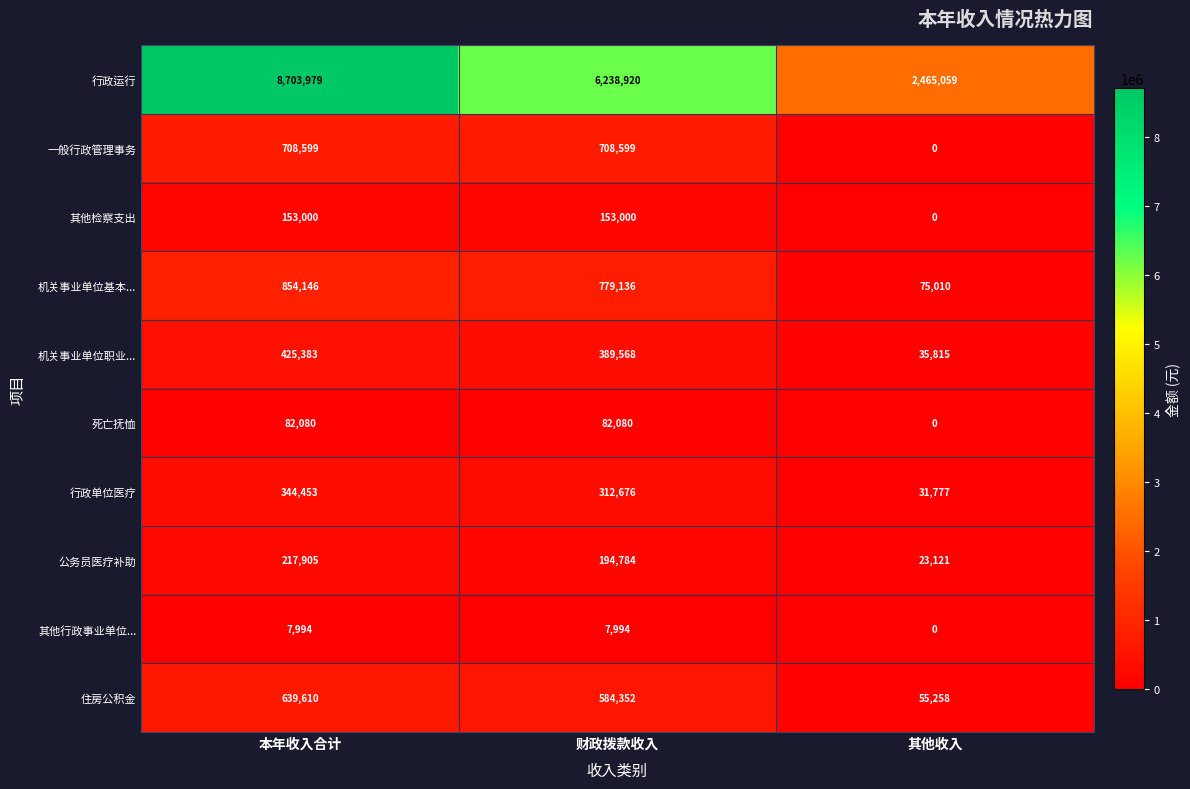

Read the 行政运行 value at 财政拨款收入.

6238920